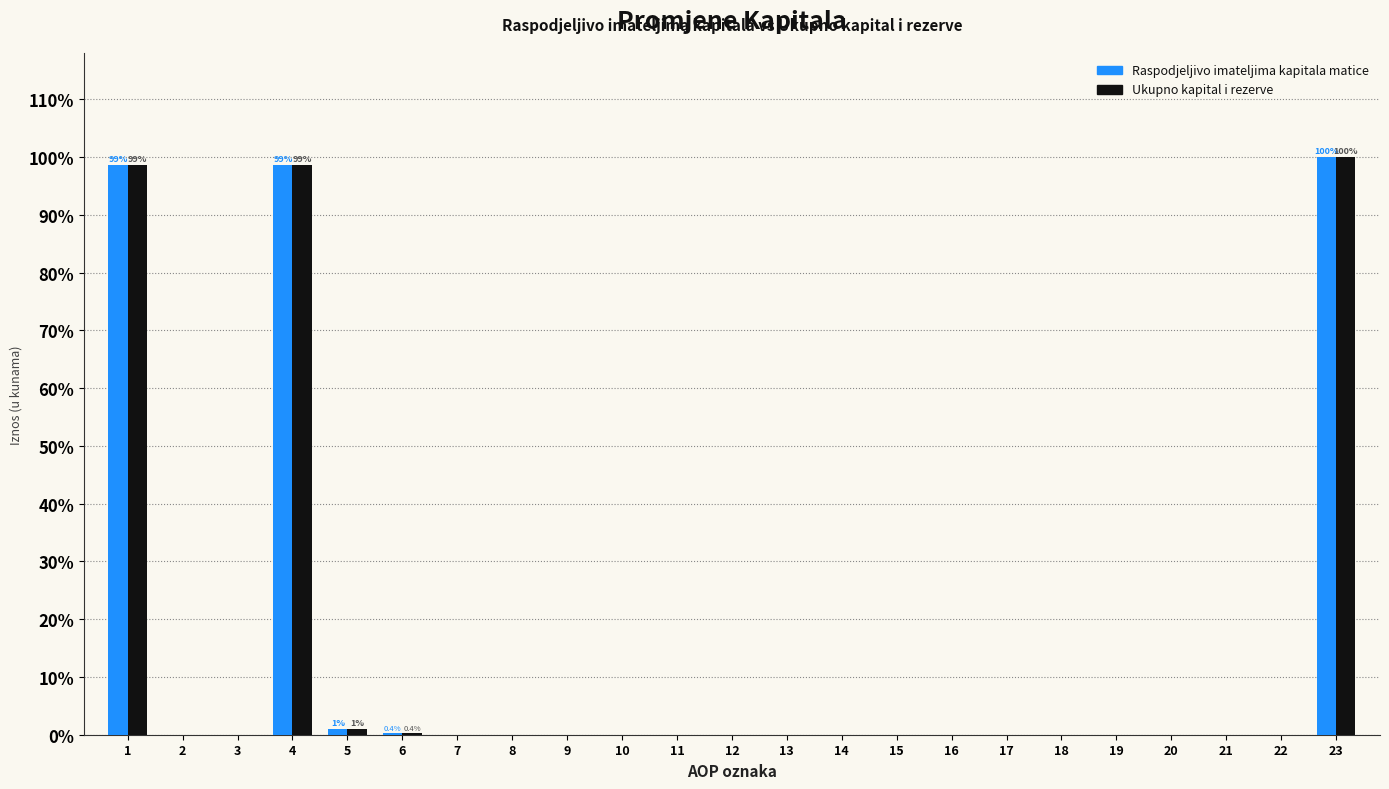

What is the sum of the Ukupno kapital i rezerve values at 1 and 19?

98.6